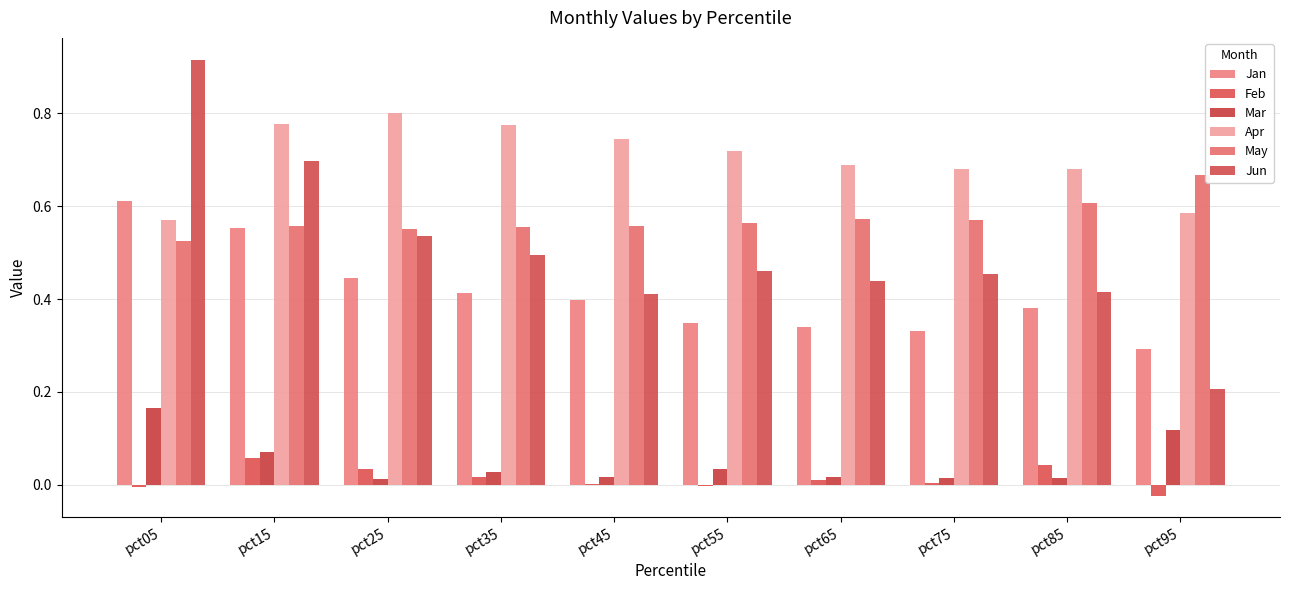

Which series has the largest range (max minus min)?

Jun